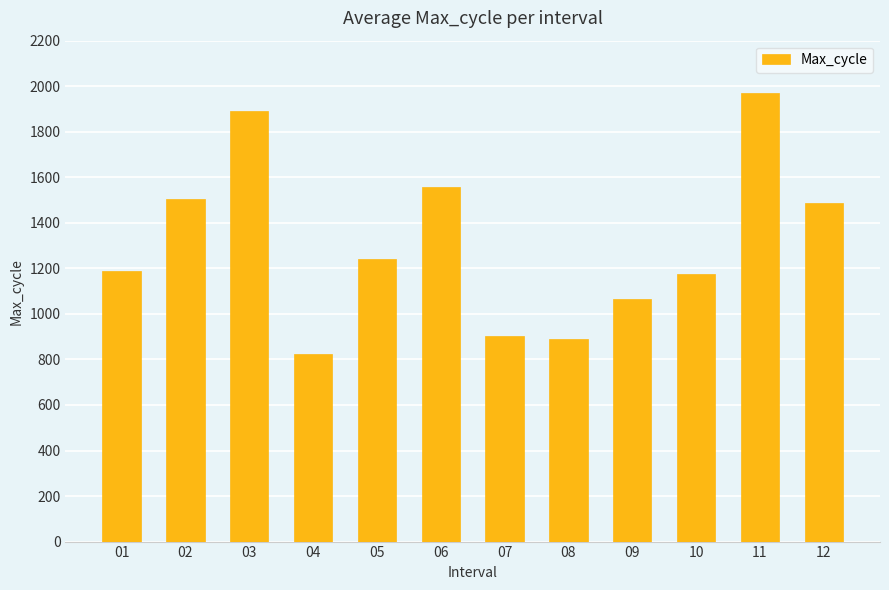

What is the value of the 5th bar from the left?

1242